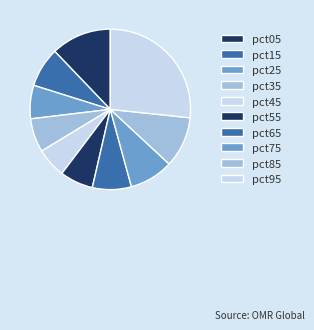

Combined, do pct85 and pct45 account for over 50%?

No